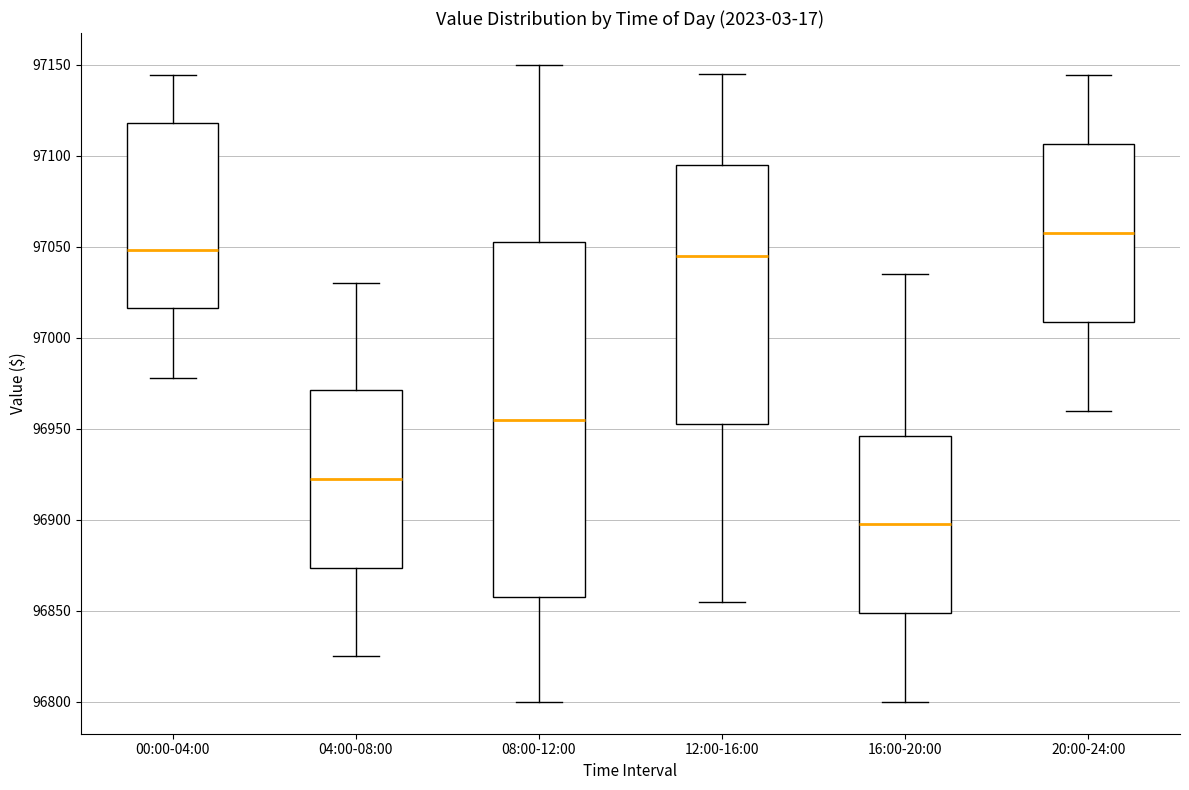

Reading left to right, transcribe this box plot: for each box, give where its median line is, the range the box spans, and where its two whiskers end, as read against the y-axis. The values are not printed on the chart, so give them approximately, as read against the axis.

00:00-04:00: median 97050, box 97015 to 97120, whiskers 96980 to 97145
04:00-08:00: median 96925, box 96875 to 96970, whiskers 96825 to 97030
08:00-12:00: median 96955, box 96860 to 97055, whiskers 96800 to 97150
12:00-16:00: median 97045, box 96955 to 97095, whiskers 96855 to 97145
16:00-20:00: median 96900, box 96850 to 96945, whiskers 96800 to 97035
20:00-24:00: median 97060, box 97010 to 97105, whiskers 96960 to 97145